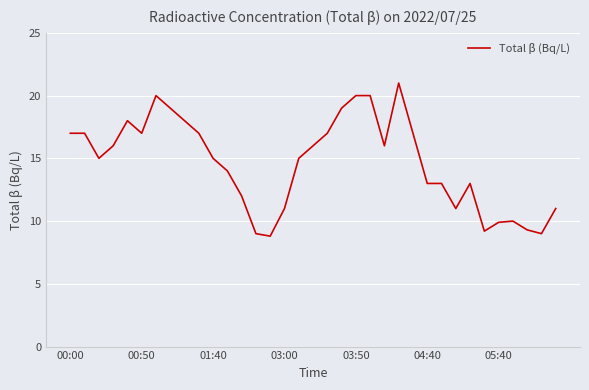

What is the minimum value shown in the chart?

8.8